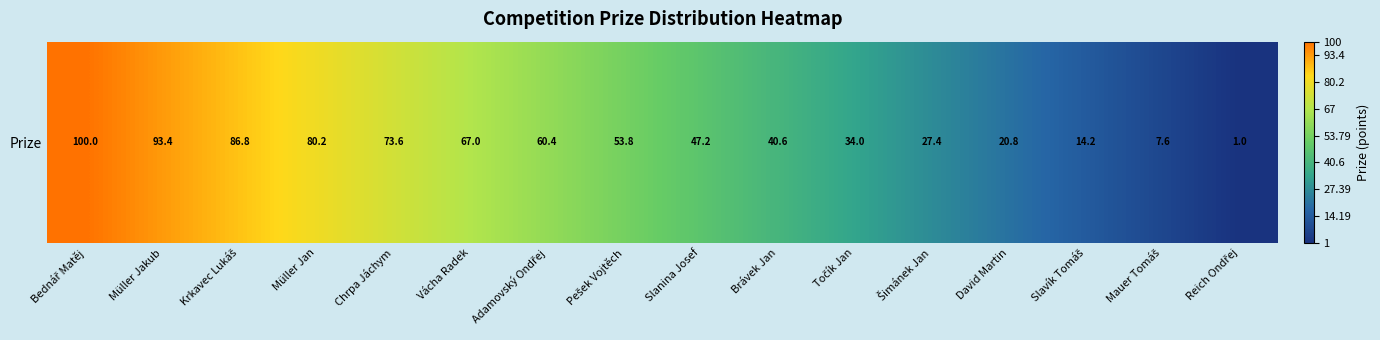

Which label corresponds to the smallest value in the chart?

Reich Ondřej